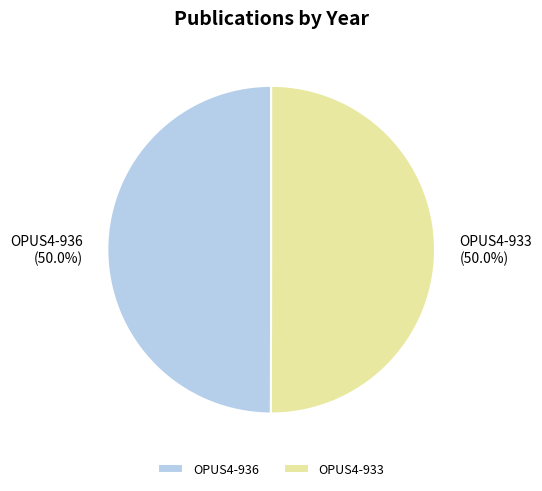

To the nearest percent, what percentage of the pie is OPUS4-936?

50%